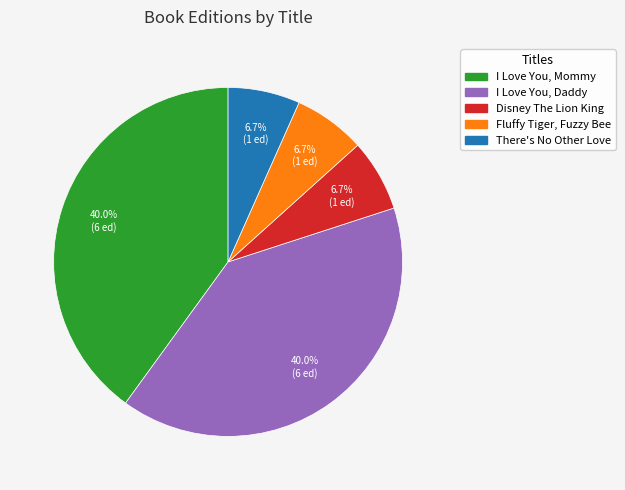

Between I Love You, Daddy and Fluffy Tiger, Fuzzy Bee, which is larger?

I Love You, Daddy